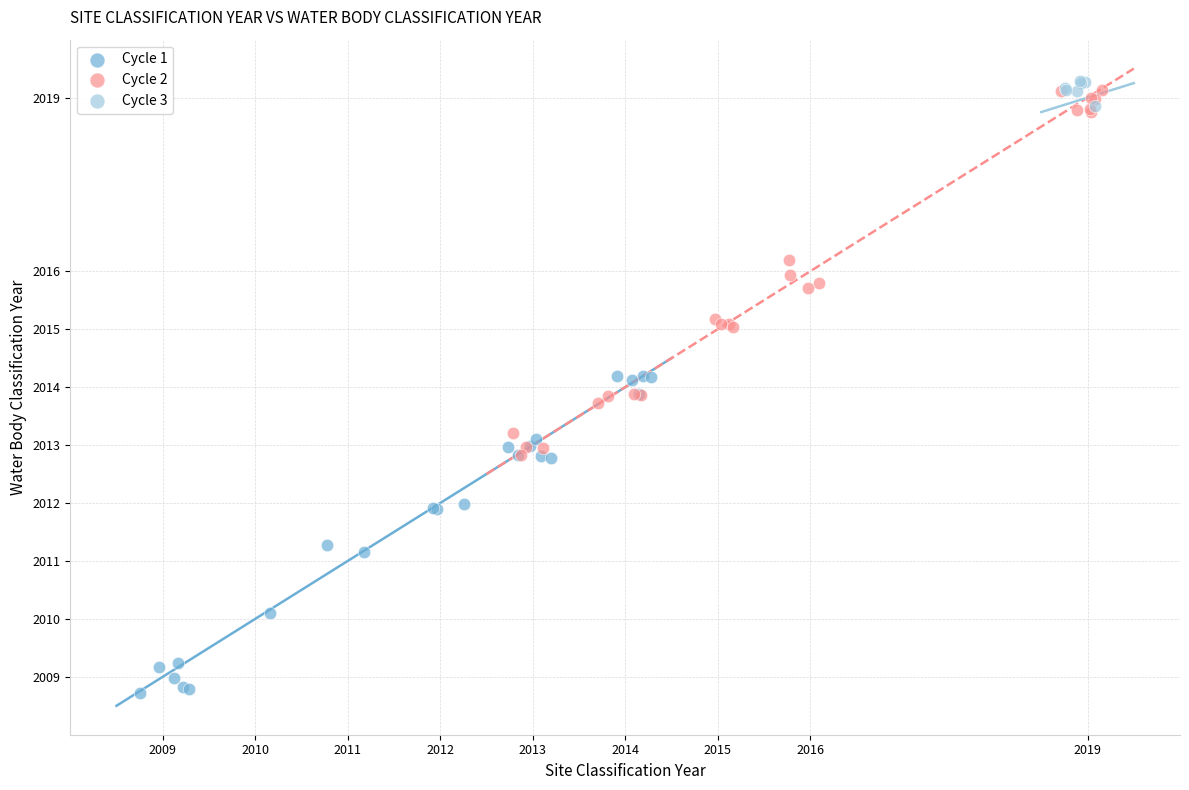

What are all the series names shown in the legend?

Cycle 1, Cycle 2, Cycle 3